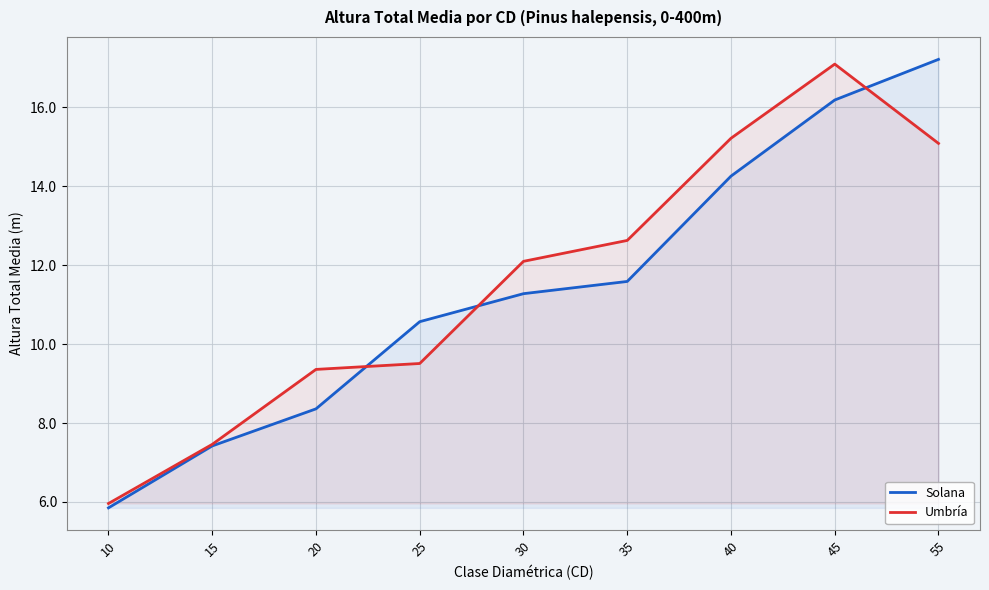

True or false: Umbría has more than 0 points higher than both neighbors.

True